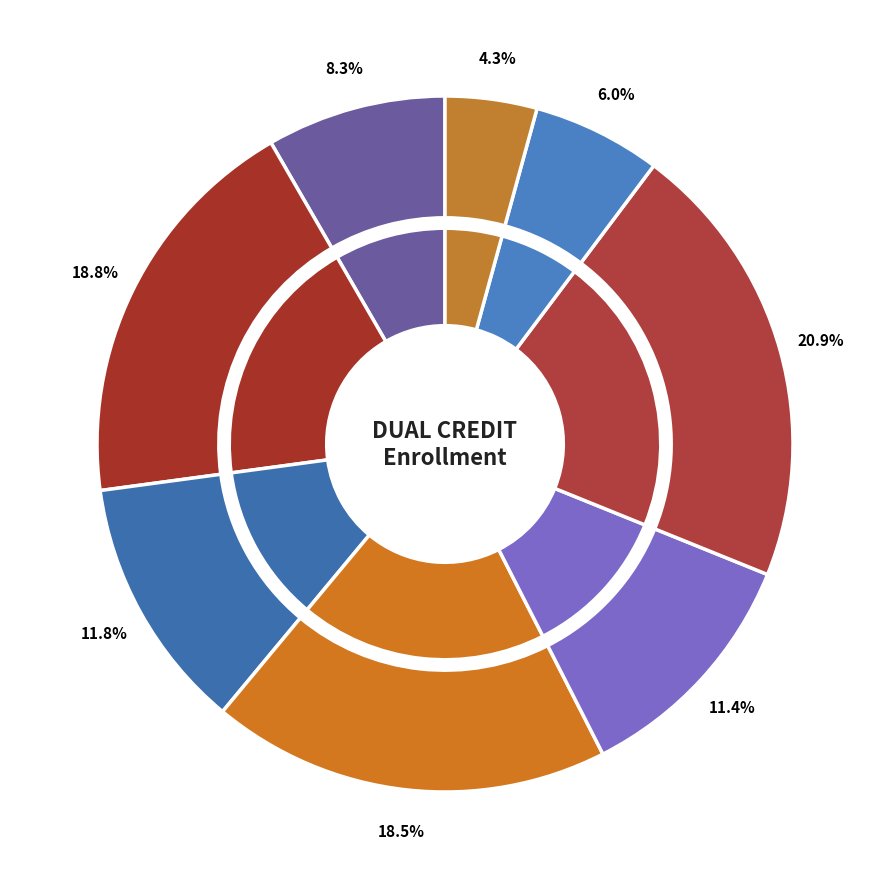

Combined, do Illinois Central and Joliet account for over 50%?

No